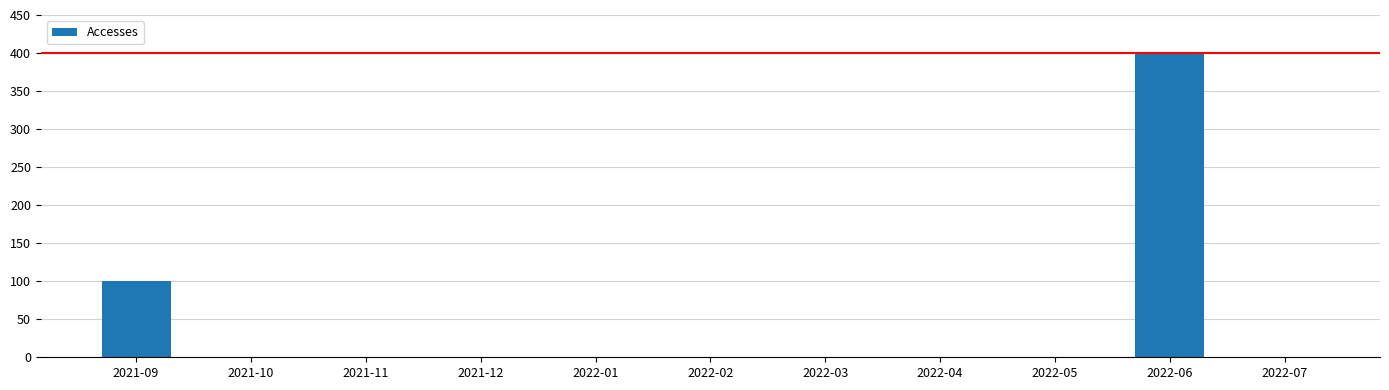

What is the sum of all values?

501